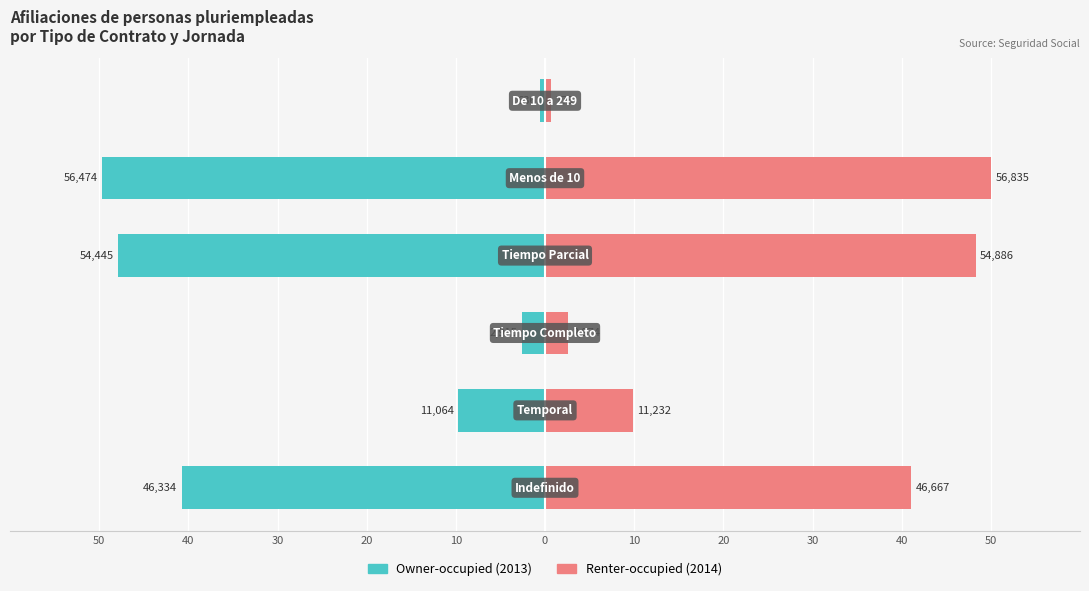

How many bars are there in total?

12